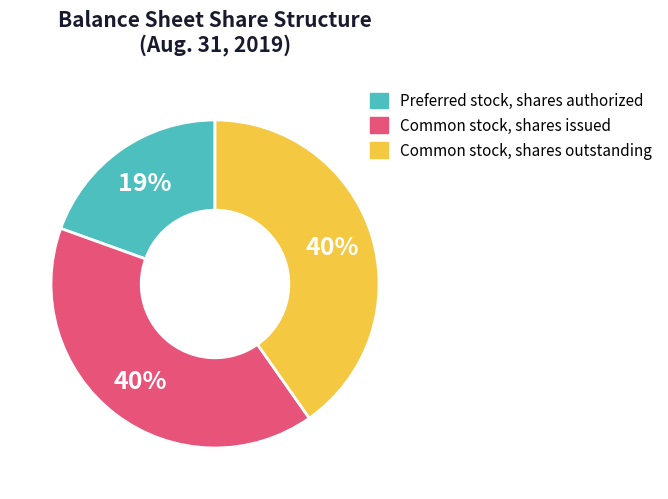

To the nearest percent, what is the combined percentage of Common stock, shares issued and Common stock, shares outstanding?

81%